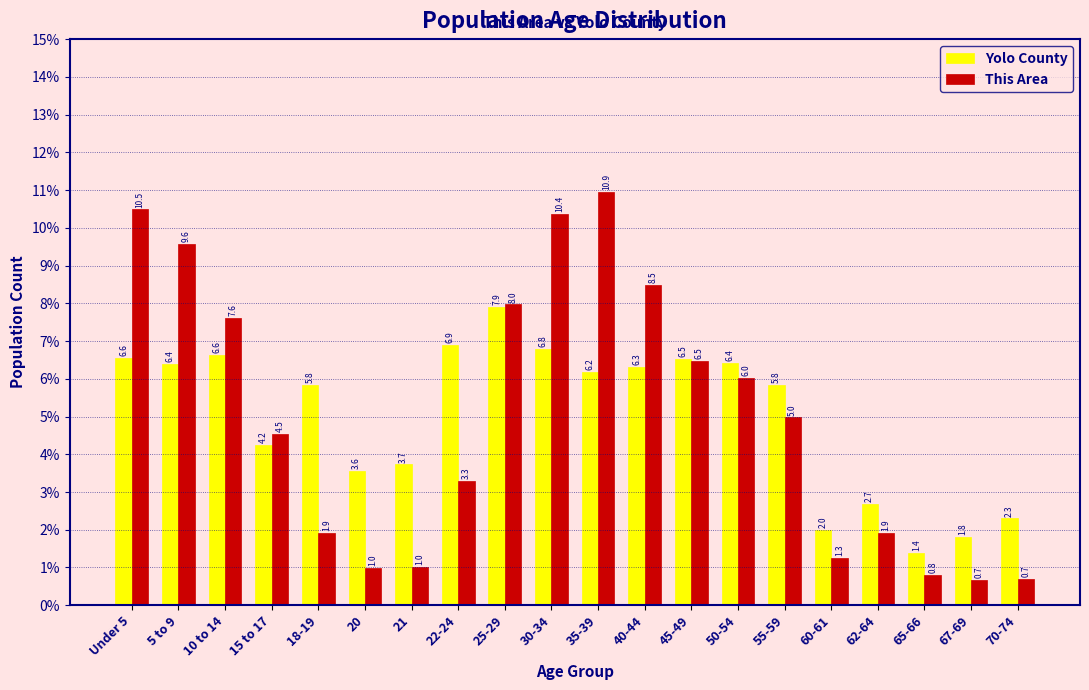

Reading left to right, list all the values displayed in this chart.

Yolo County: Under 5=6.6	5 to 9=6.4	10 to 14=6.6	15 to 17=4.2	18-19=5.8	20=3.6	21=3.7	22-24=6.9	25-29=7.9	30-34=6.8	35-39=6.2	40-44=6.3	45-49=6.5	50-54=6.4	55-59=5.8	60-61=2.0	62-64=2.7	65-66=1.4	67-69=1.8	70-74=2.3
This Area: Under 5=10.5	5 to 9=9.6	10 to 14=7.6	15 to 17=4.5	18-19=1.9	20=1.0	21=1.0	22-24=3.3	25-29=8.0	30-34=10.4	35-39=10.9	40-44=8.5	45-49=6.5	50-54=6.0	55-59=5.0	60-61=1.3	62-64=1.9	65-66=0.8	67-69=0.7	70-74=0.7